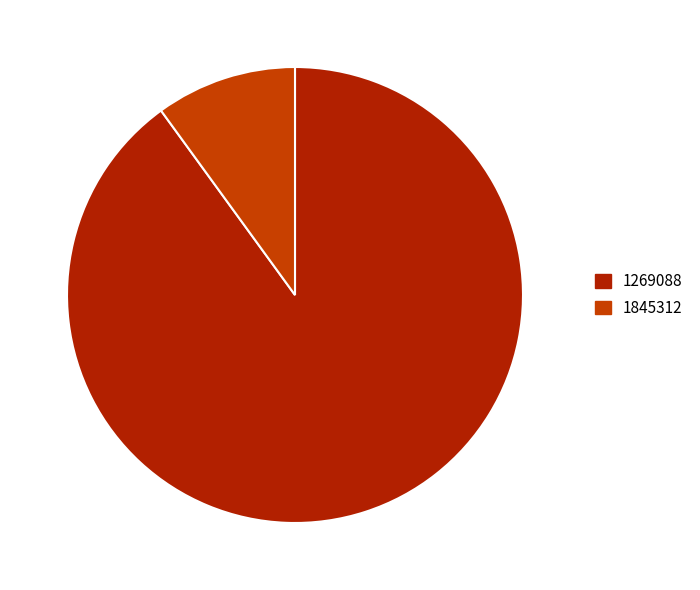

Combined, do 1269088 and 1845312 account for over 50%?

Yes